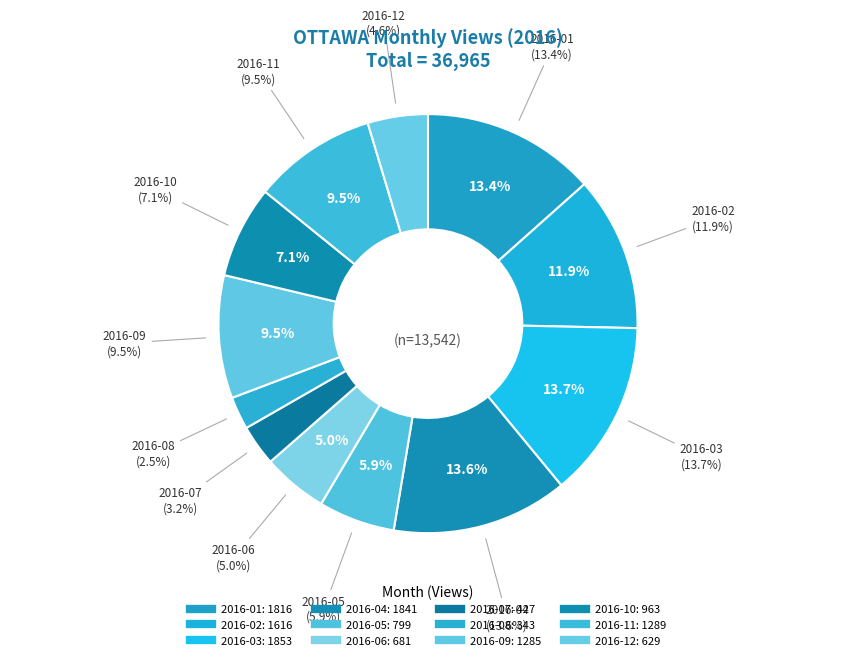

How many slices are in this pie chart?

12